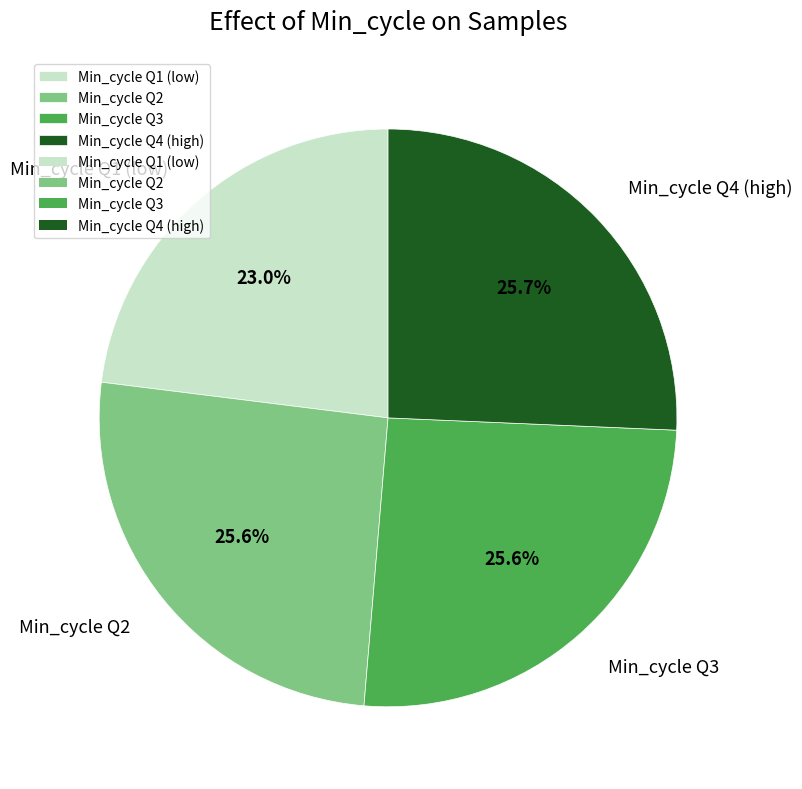

Does any single category account for the majority?

No